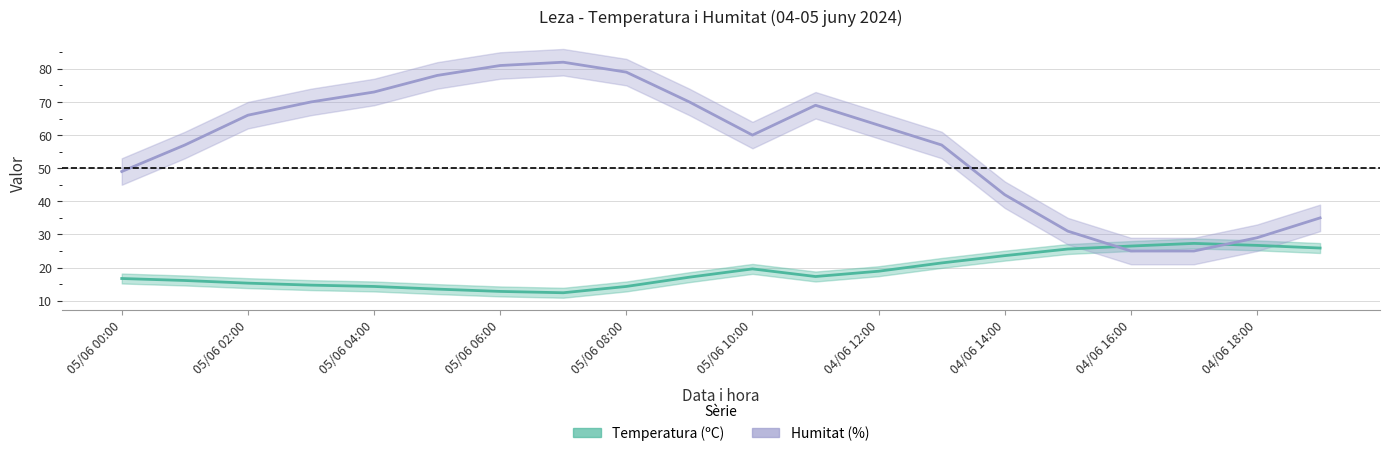

What is the minimum value shown in the chart?

12.4